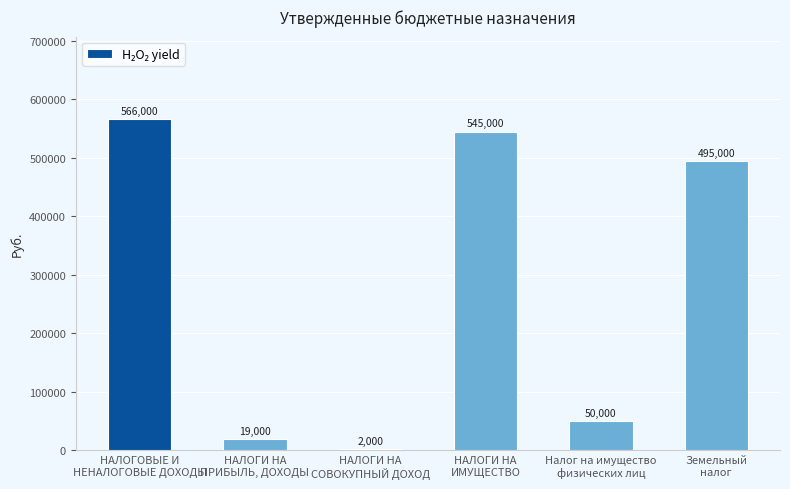

What is the approximate value at НАЛОГОВЫЕ И
НЕНАЛОГОВЫЕ ДОХОДЫ, to the nearest 100?

566000